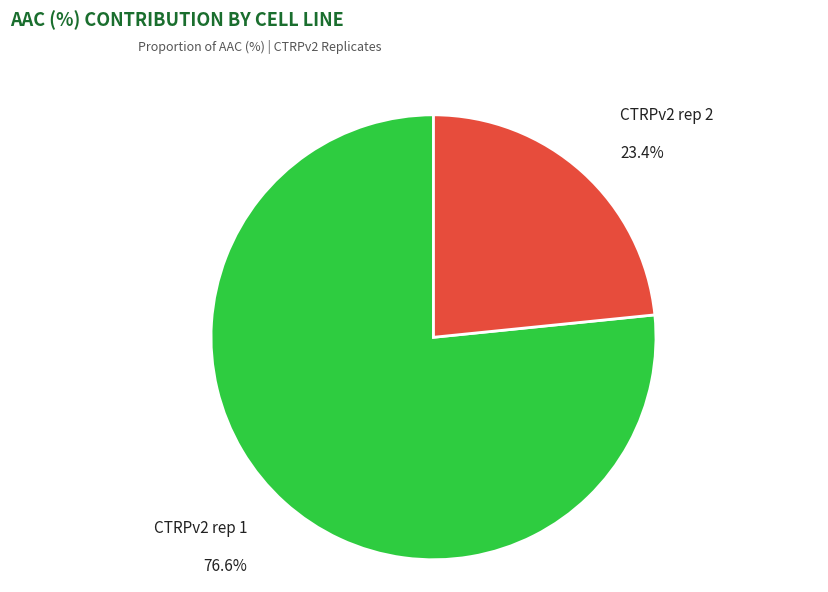

Is it true that CTRPv2 rep 1 is 85% of the pie?

False